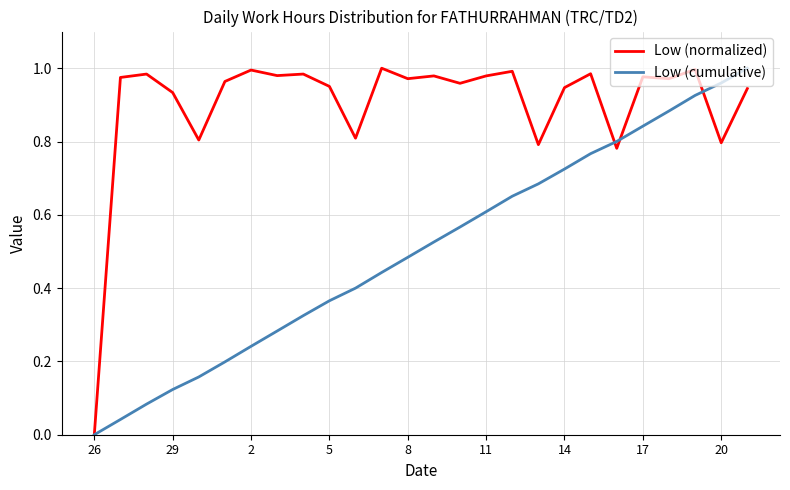

Which series has the largest total across all categories?

Low (normalized)